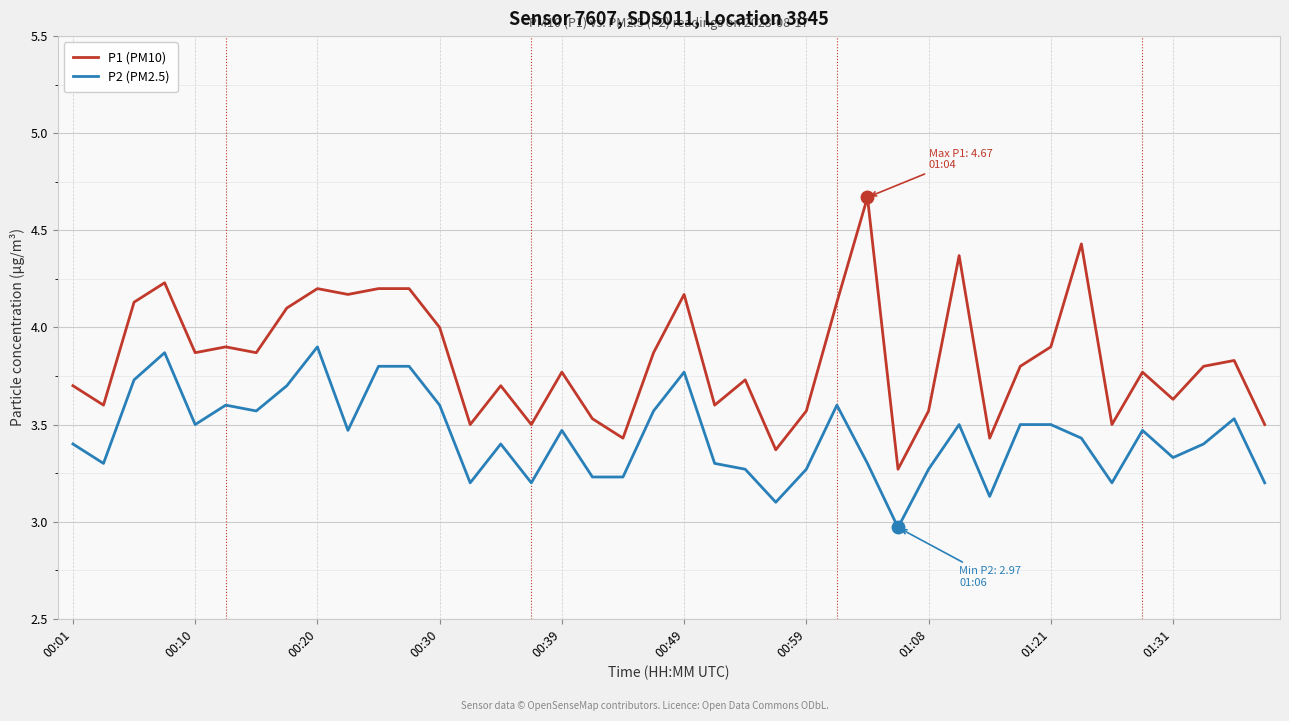

Which series has the largest total across all categories?

P1 (PM10)